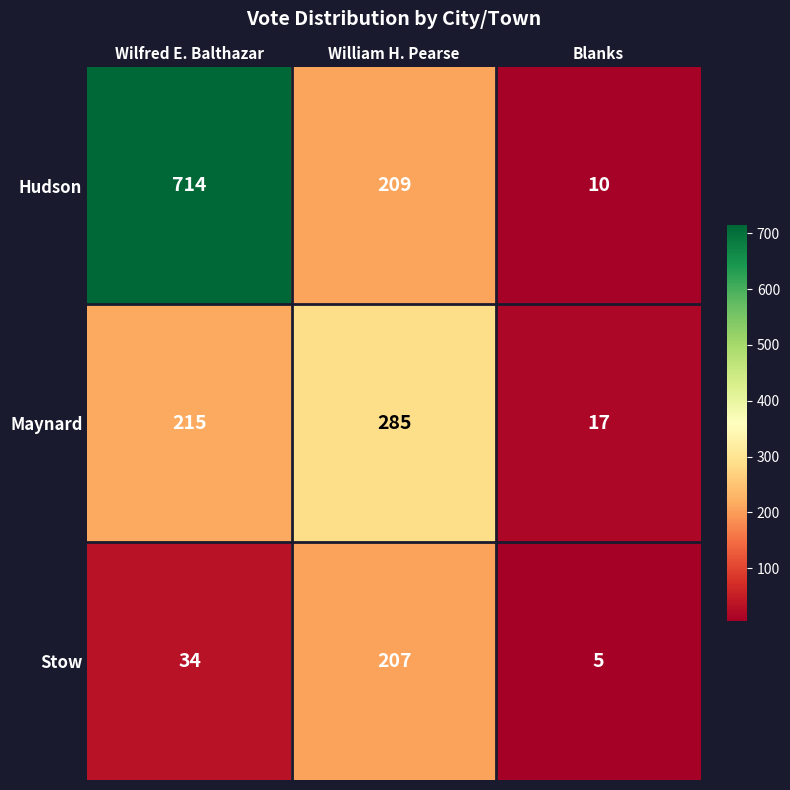

What is the approximate value of Hudson at Blanks, to the nearest 10?

10